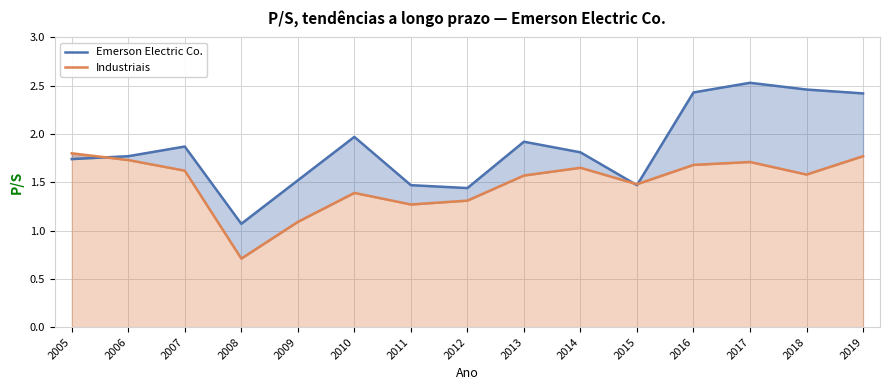

At which category does the chart reach its minimum across all series?

2008